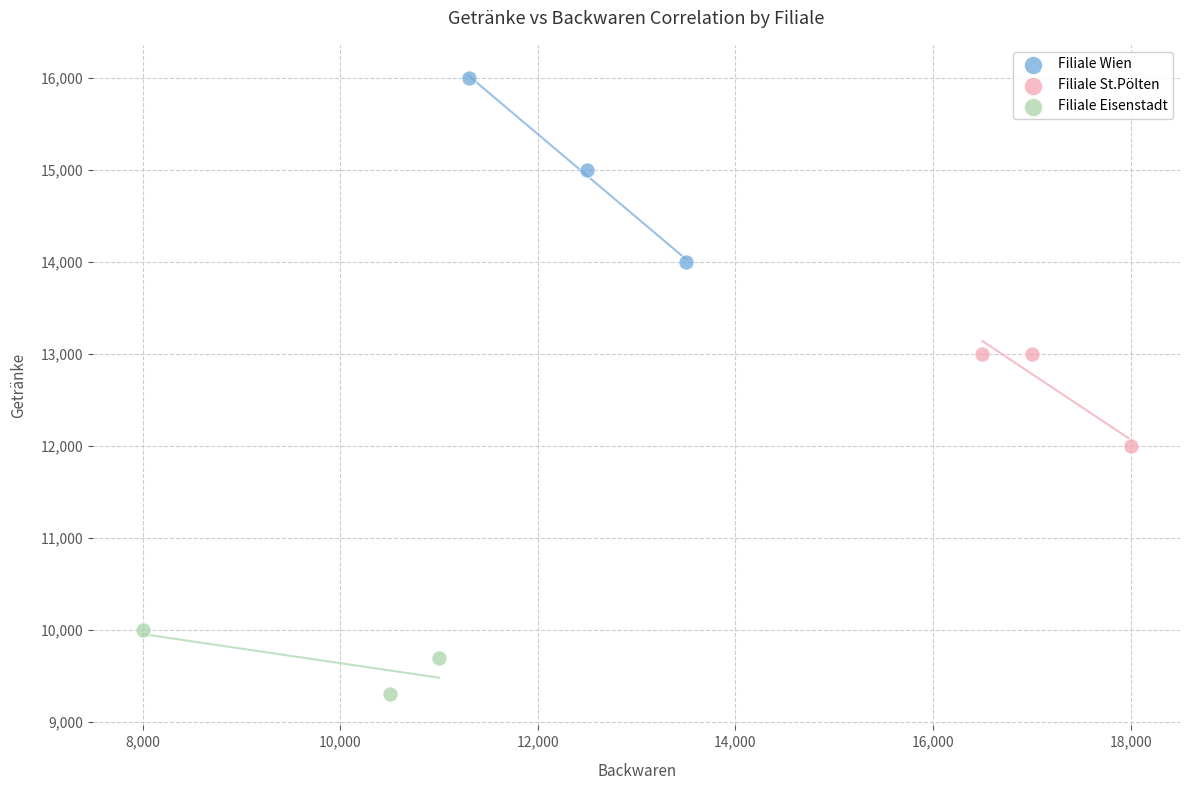

Which series has the widest spread of Y values?

Filiale Wien